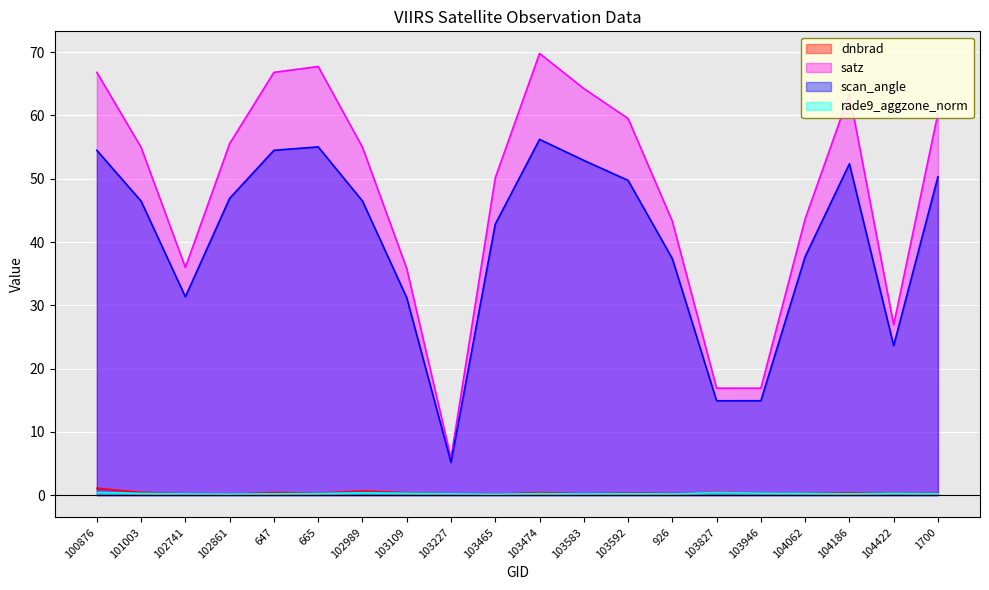

What is the maximum value shown in the chart?

69.8